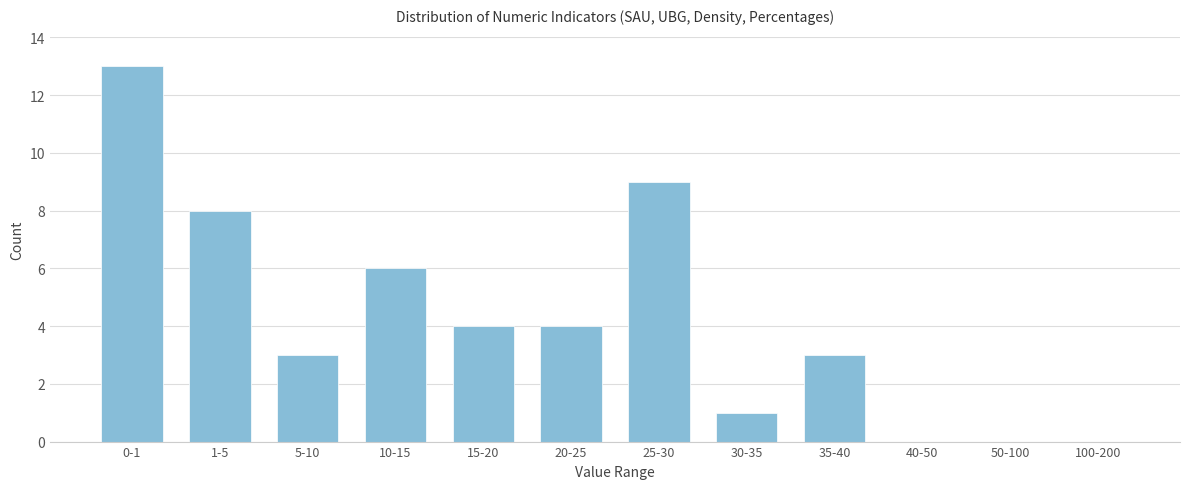

Is it true that the value at 100-200 is 9?

False